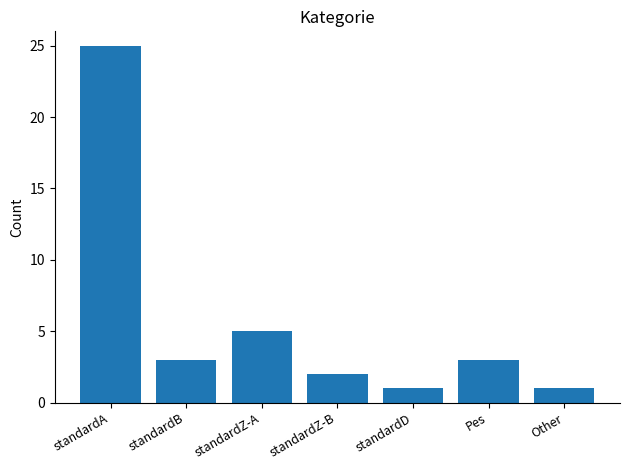

Reading right to left, list all the values displayed in this chart.

Other=1	Pes=3	standardD=1	standardZ-B=2	standardZ-A=5	standardB=3	standardA=25